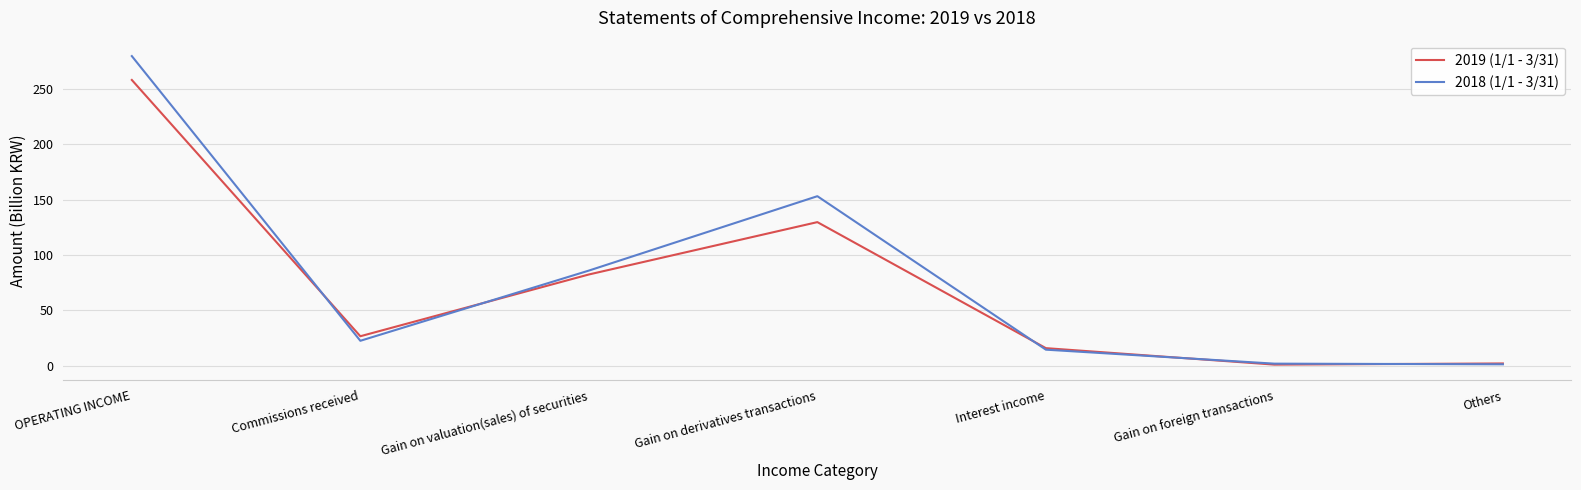

Is the value of 2018 (1/1 - 3/31) at Commissions received greater than the value of 2019 (1/1 - 3/31) at OPERATING INCOME?

No